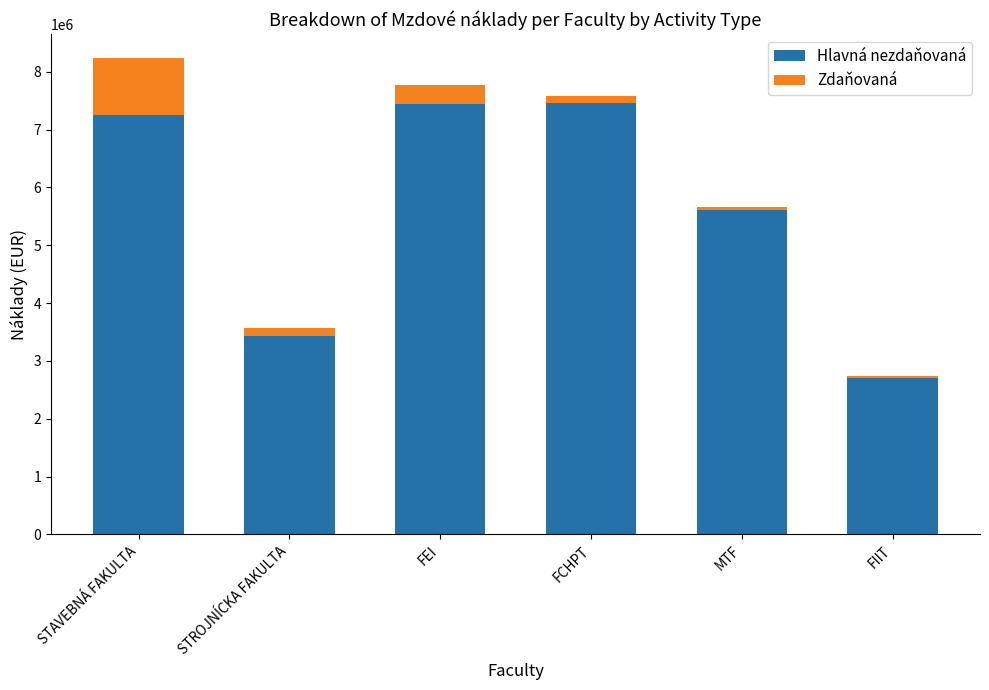

True or false: Hlavná nezdaňovaná has a value of 5069378 at FEI.

False